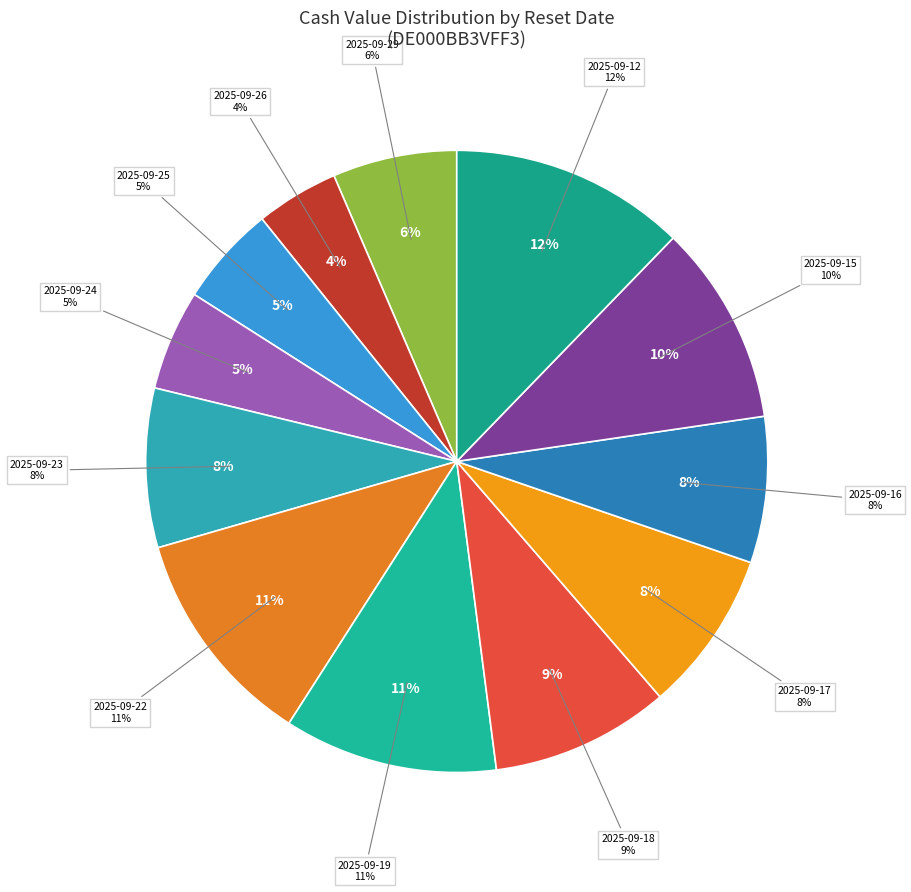

To the nearest percent, what is the difference between the 2025-09-12 and 2025-09-17 slice percentages?

4%